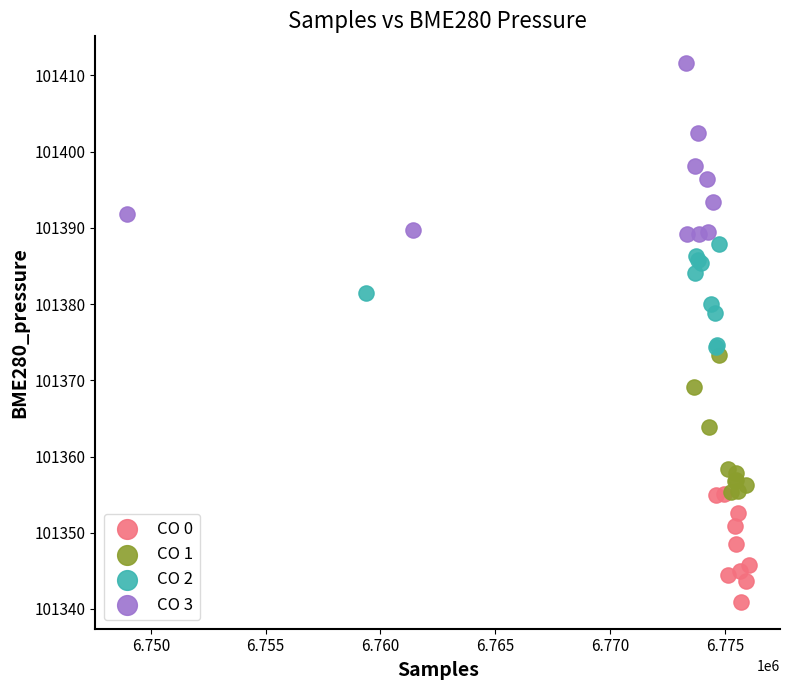

Which series has the largest Y range (max minus min)?

CO 3